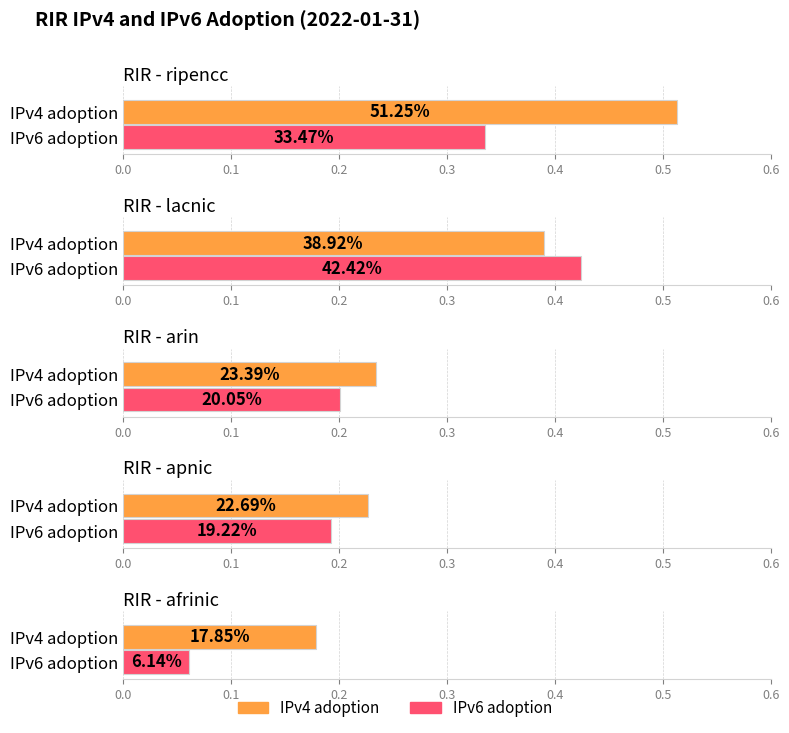

Reading right to left, transcribe all the data shown in this chart.

IPv4 adoption: 0.2	0.2	0.2	0.4	0.5
IPv6 adoption: 0.1	0.2	0.2	0.4	0.3